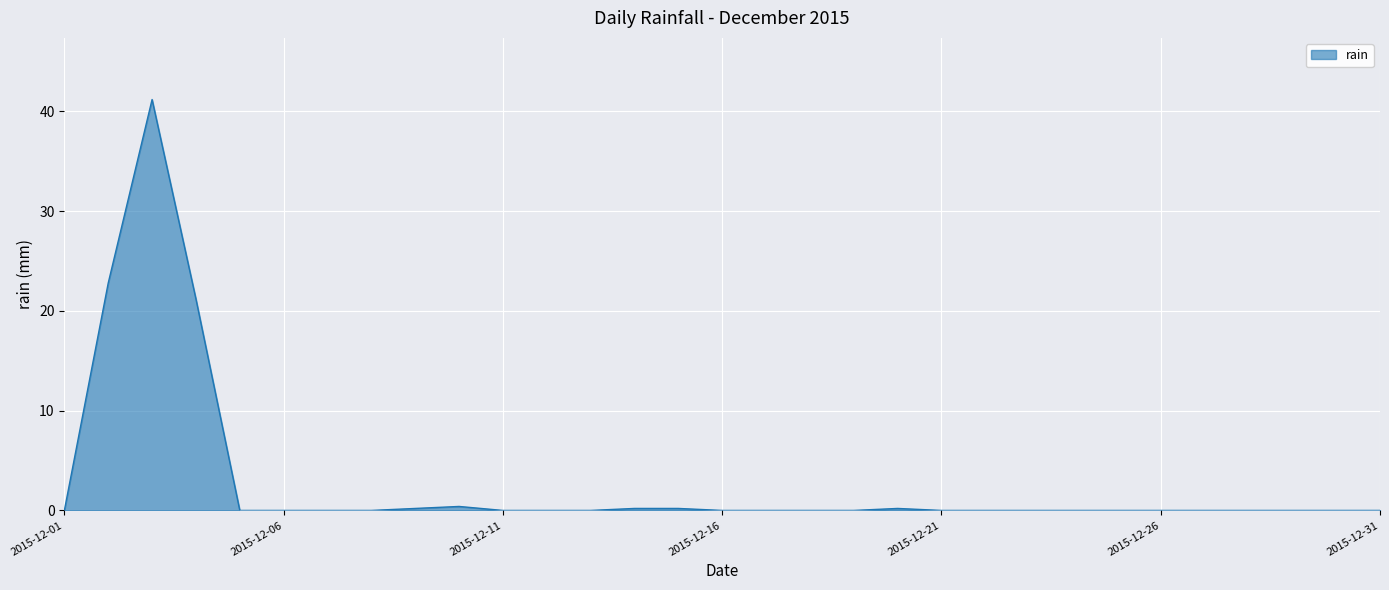

What is the difference between the maximum and minimum values?

41.2